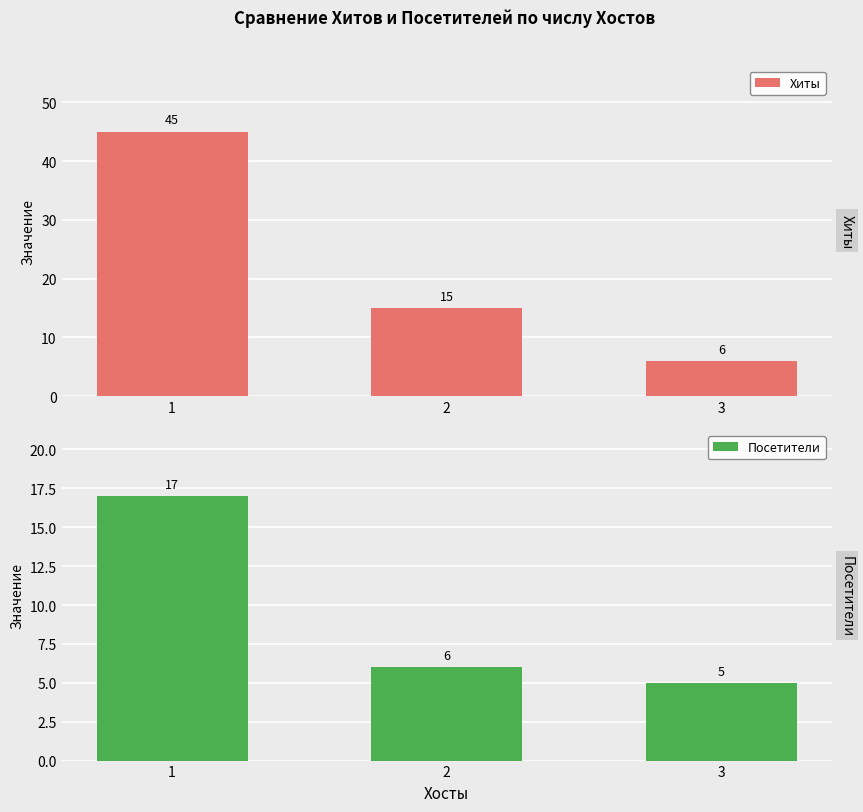

What is the value of the Посетители bar at the 3rd from the left?

5